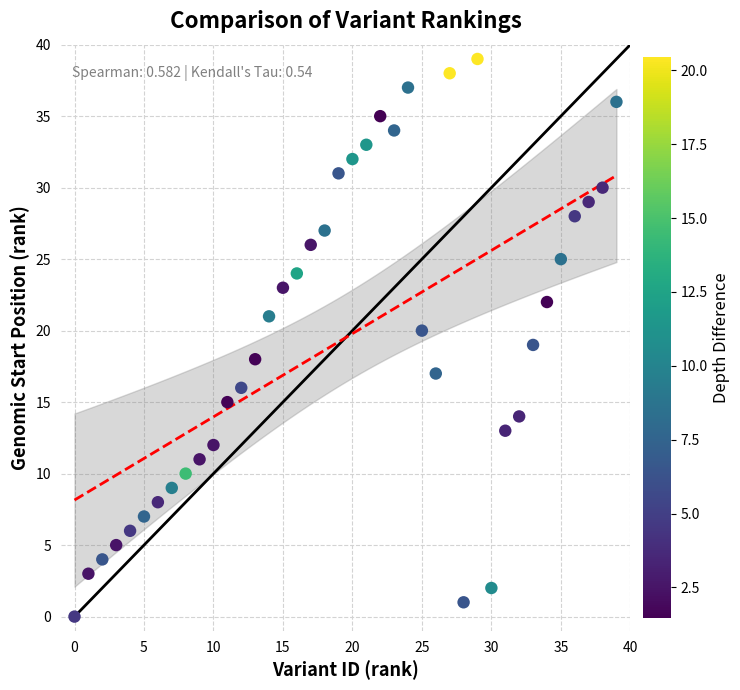

What is the range of Y values (max minus min)?

39